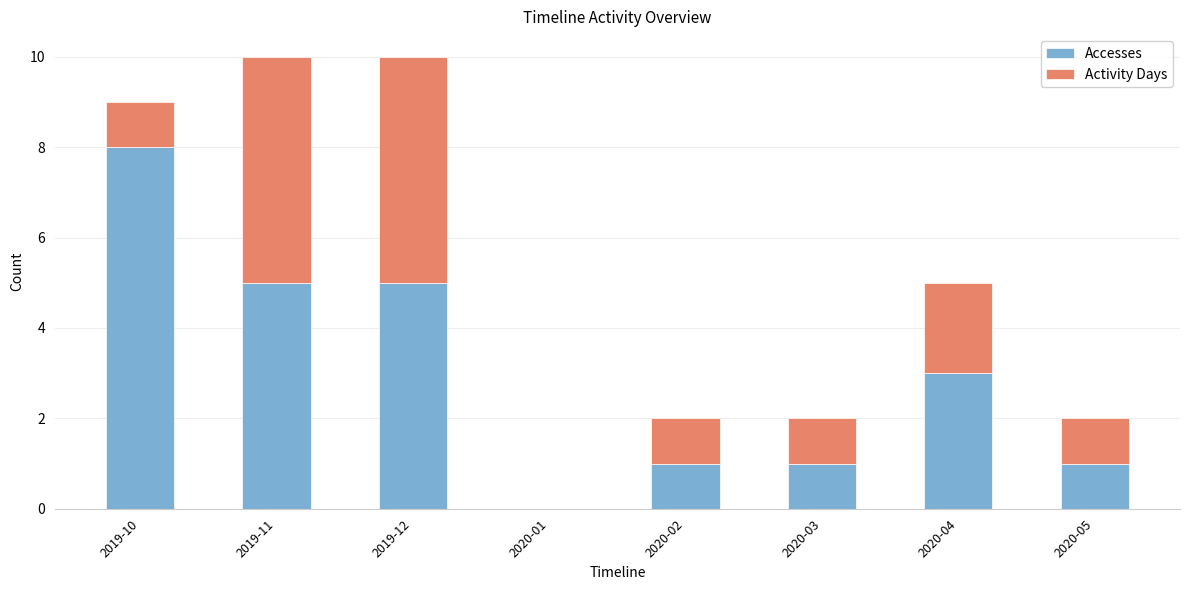

Reading left to right, transcribe the values for Accesses.

2019-10=8	2019-11=5	2019-12=5	2020-01=0	2020-02=1	2020-03=1	2020-04=3	2020-05=1